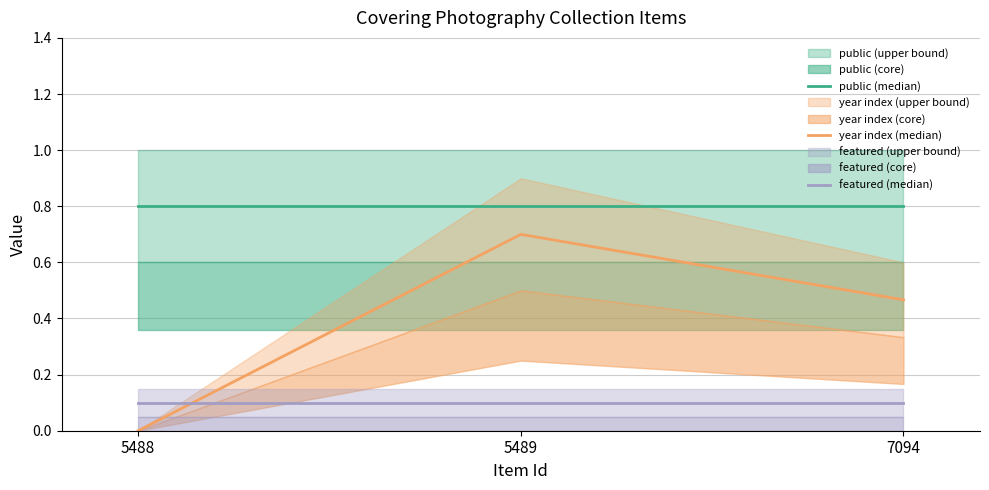

Which series has the largest range (max minus min)?

year index (median)